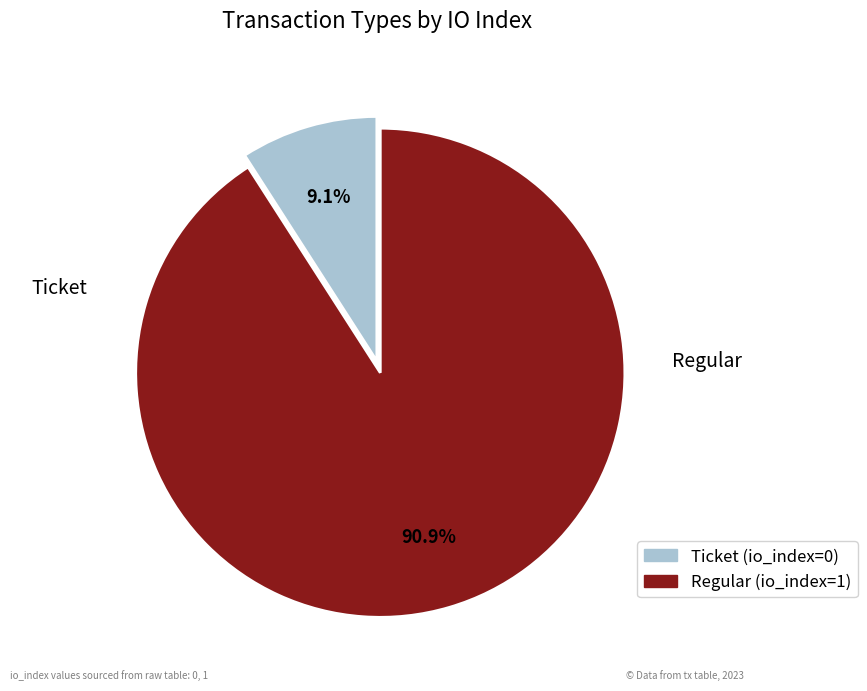

Which has a higher value, Ticket or Regular?

Regular